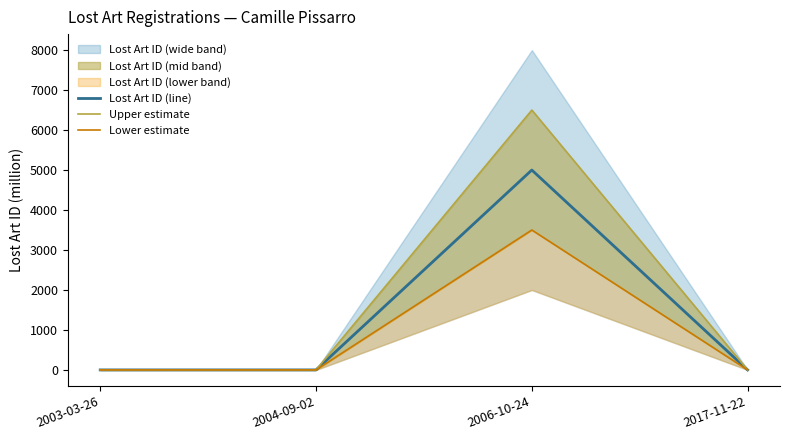

Rank the series by their average value, from highest to lowest.

Upper estimate, Lost Art ID (line), Lower estimate